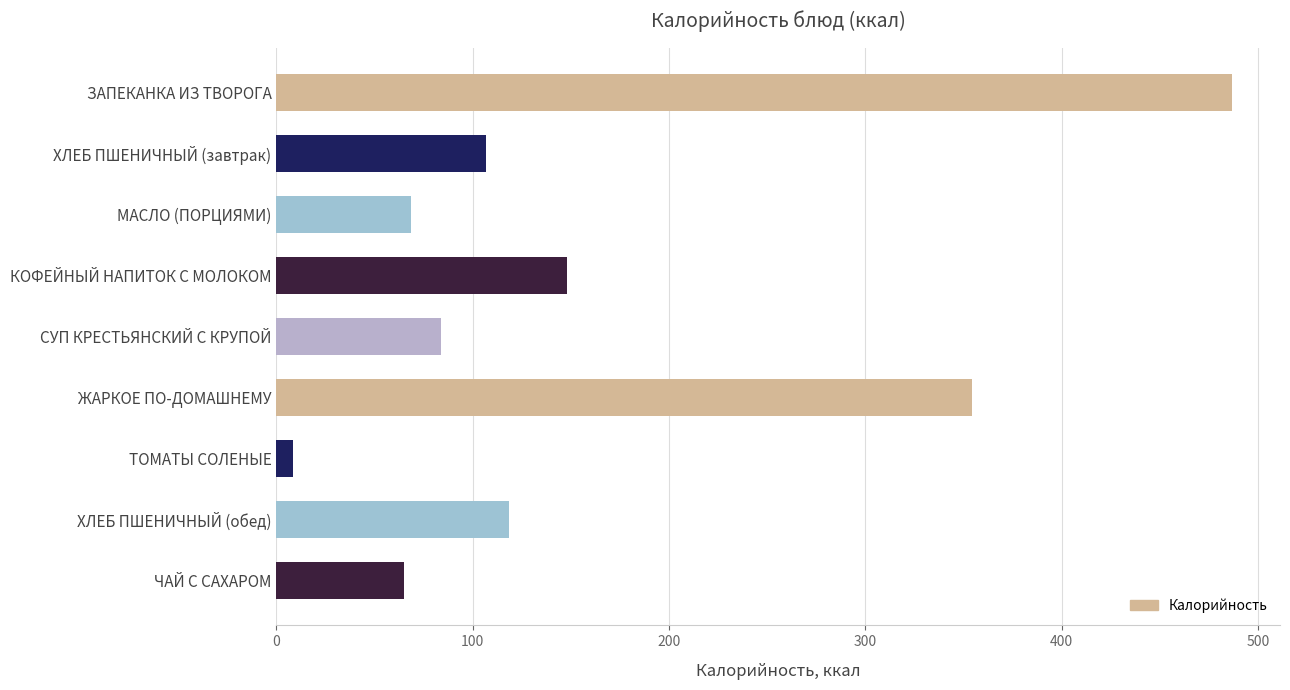

Between ЖАРКОЕ ПО-ДОМАШНЕМУ and МАСЛО (ПОРЦИЯМИ), which is larger?

ЖАРКОЕ ПО-ДОМАШНЕМУ